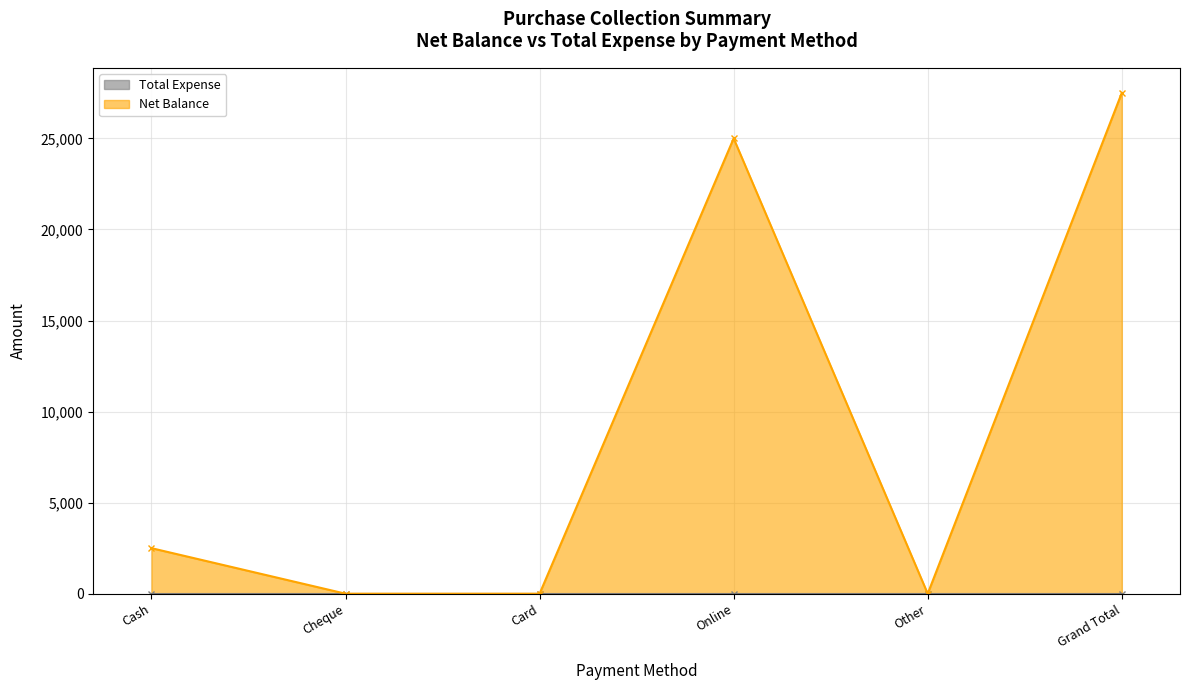

Where is the first local maximum for Net Balance?

Online